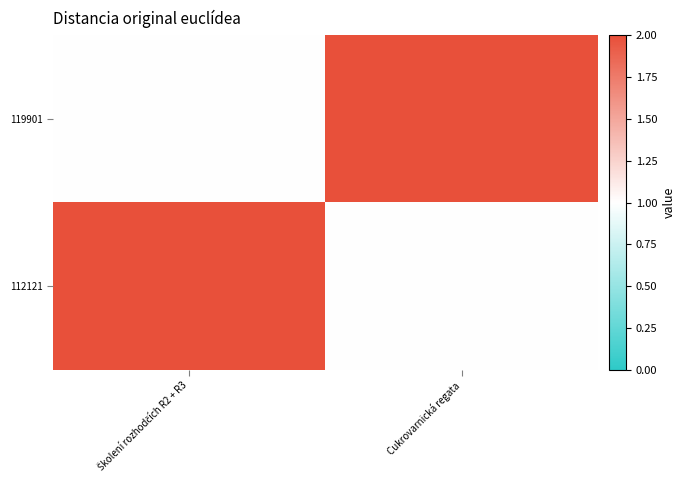

Reading left to right, what are all the values shown in this chart?

119901: Školení rozhodčích R2 + R3=1	Cukrovarnická regata=2
112121: Školení rozhodčích R2 + R3=2	Cukrovarnická regata=1